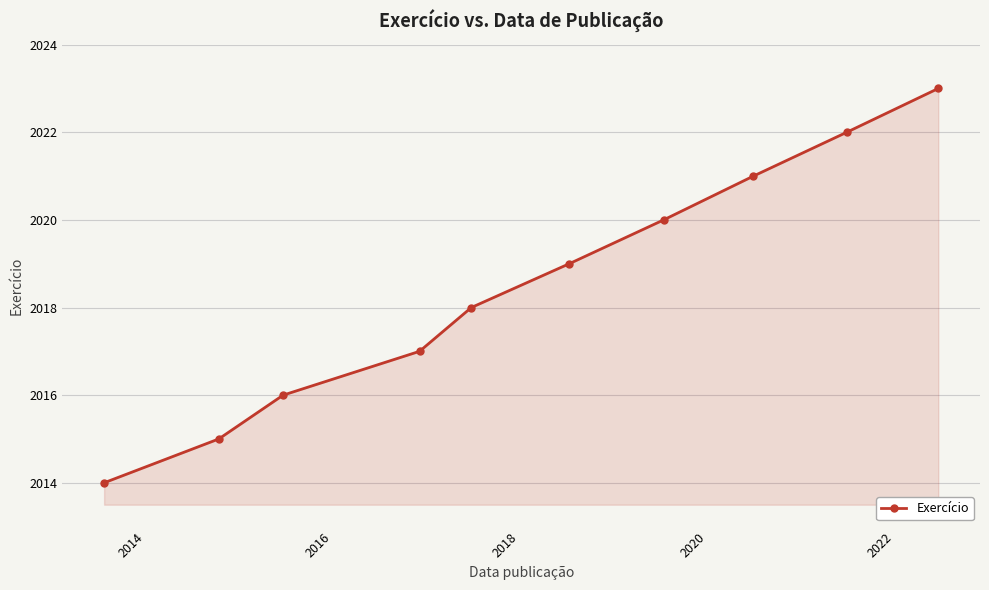

How many series are shown in this chart?

1